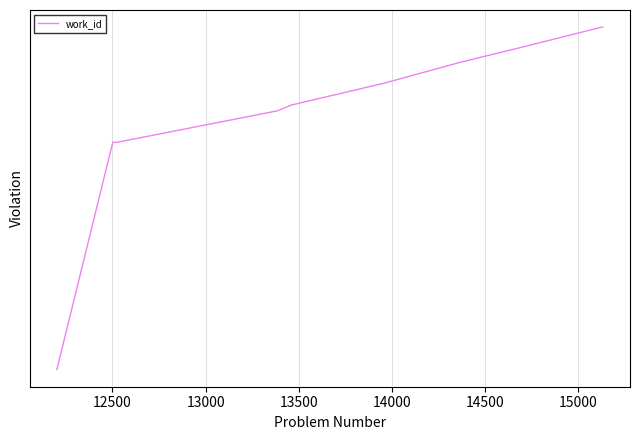

Where is the data nearest to the value 4496?

12500